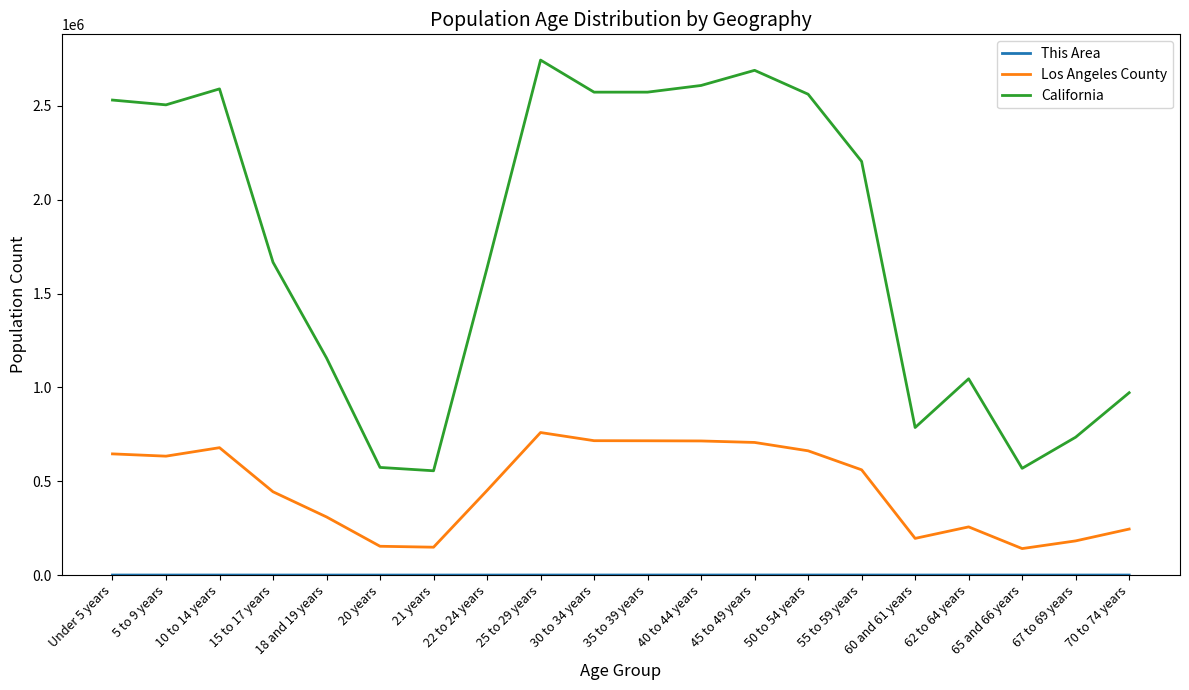

Which series has the largest range (max minus min)?

California